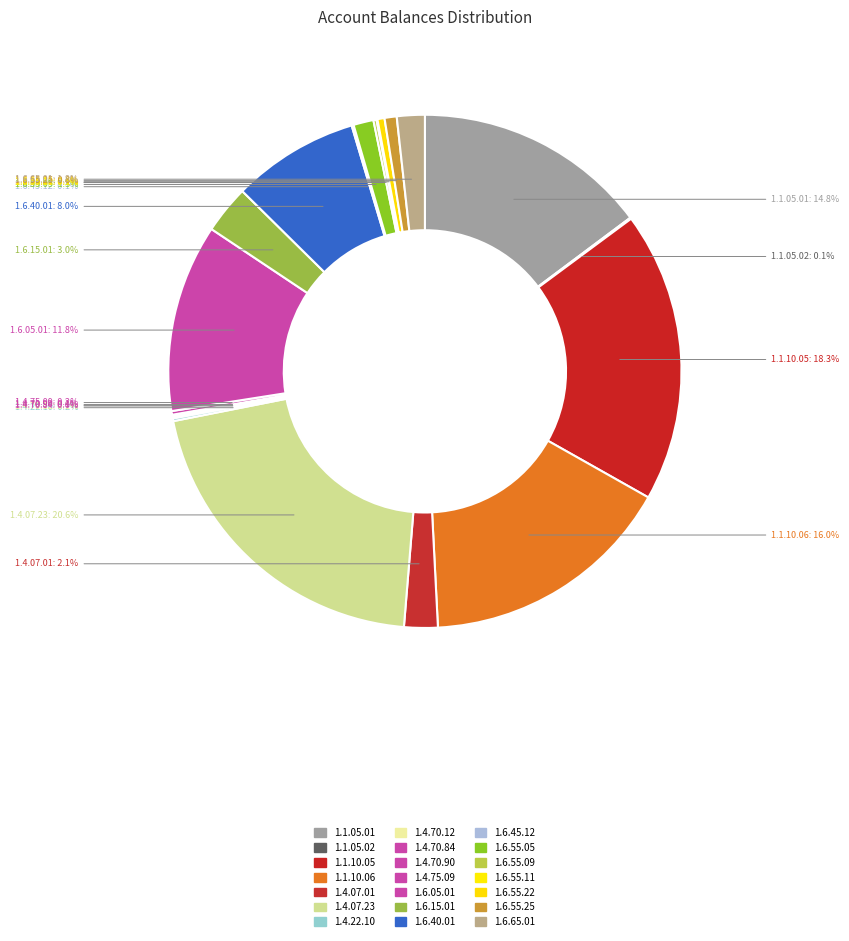

What portion of the pie excludes 1.6.05.01?

88.2%